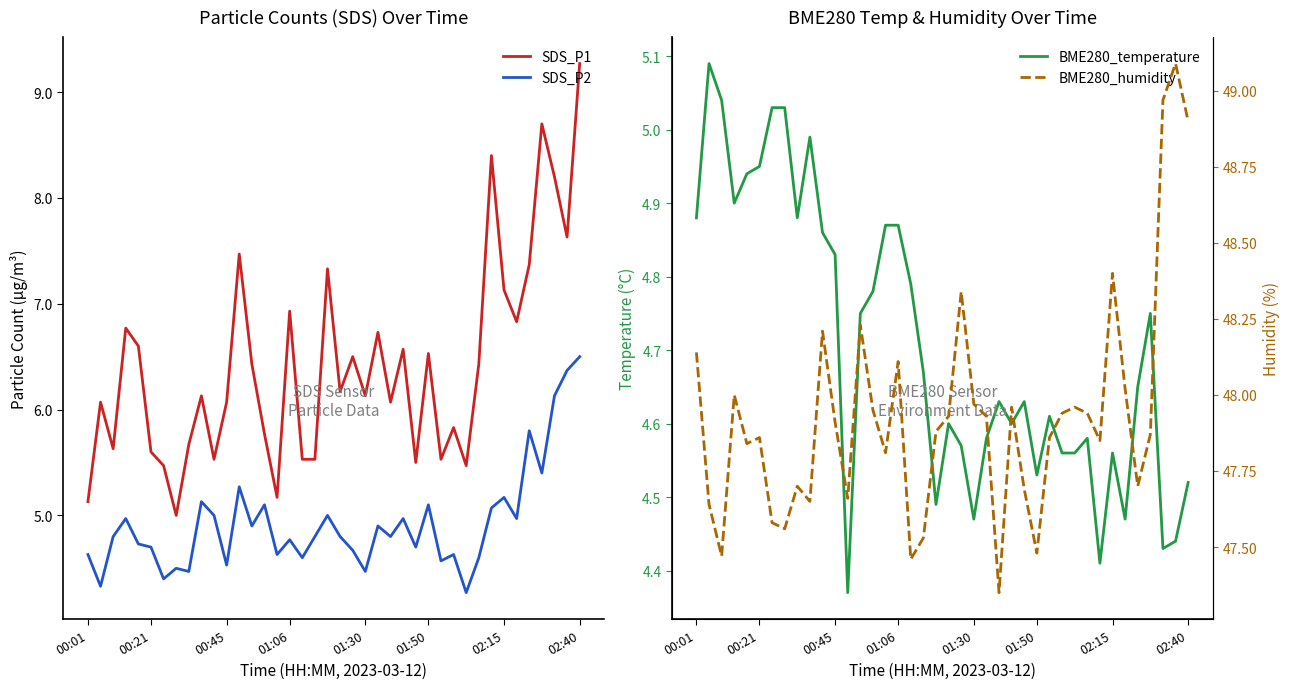

True or false: SDS_P1 and SDS_P2 cross at least once.

False